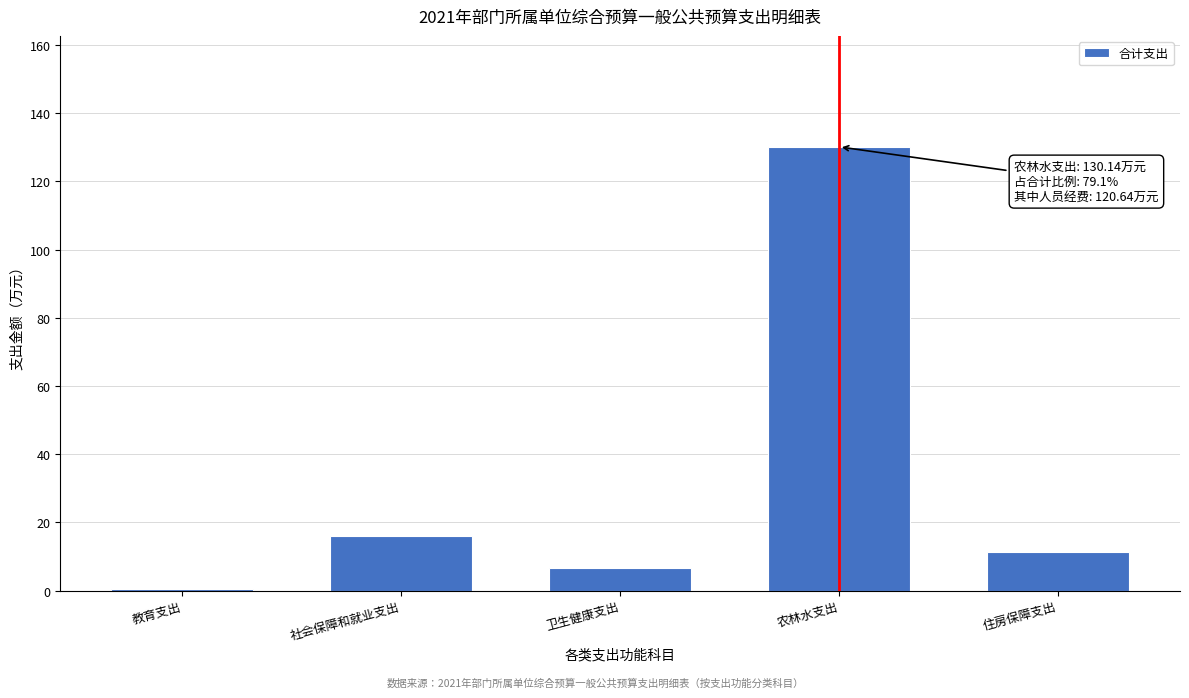

Reading right to left, extract all data points from this chart.

11.3	130.1	6.6	16.0	0.5